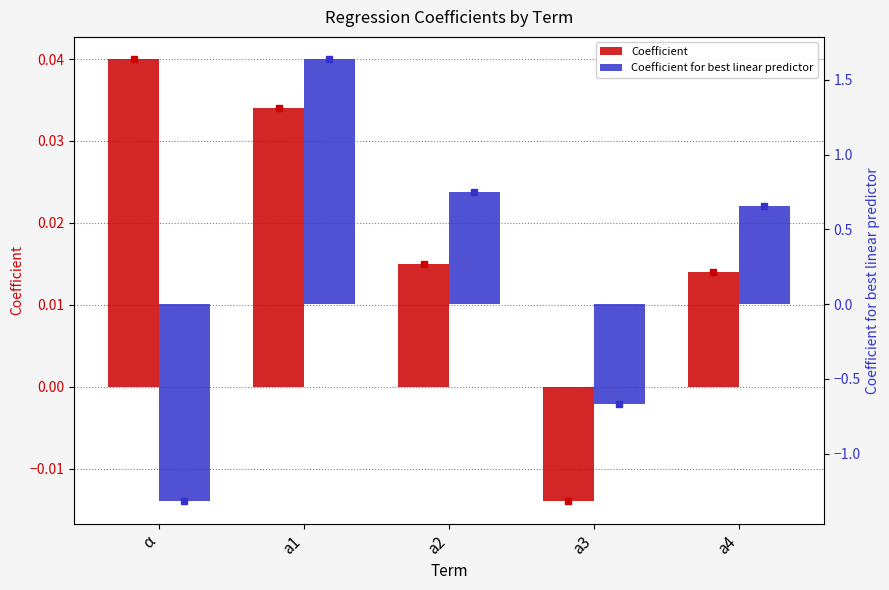

Which series has the largest range (max minus min)?

Coefficient for best linear predictor